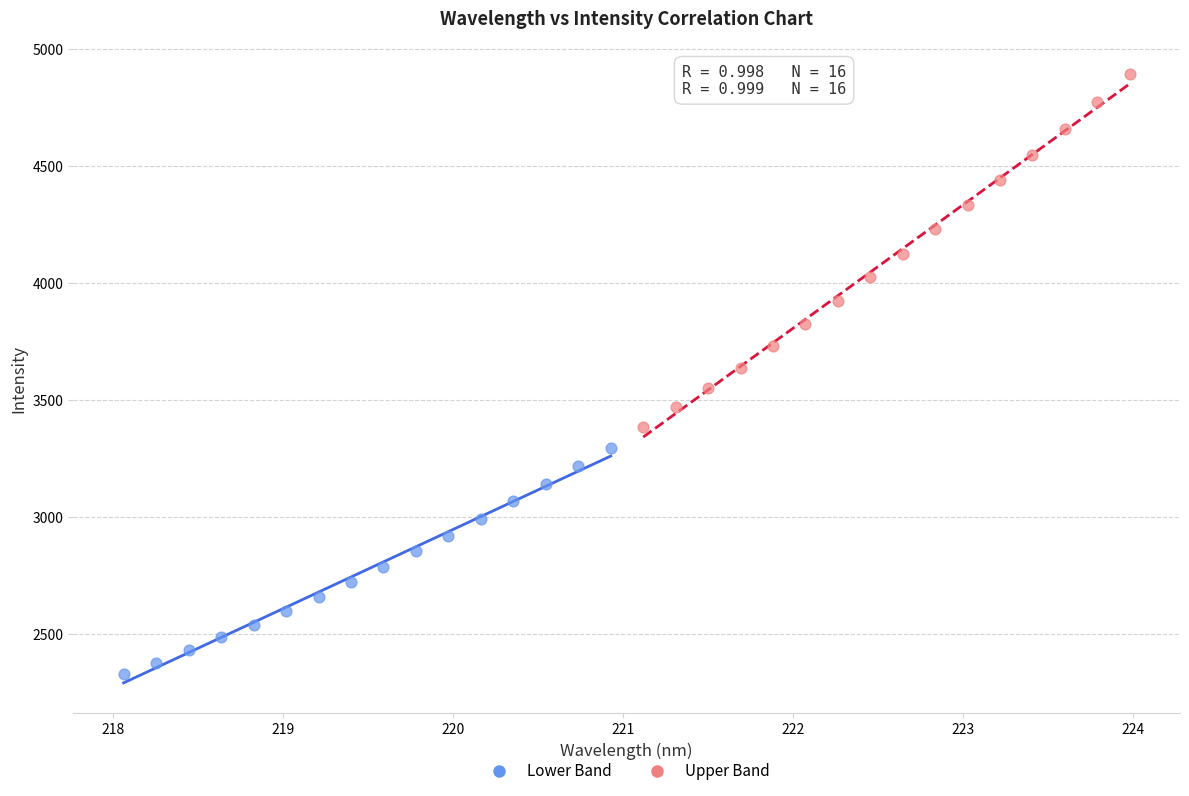

Which series has the widest spread of Y values?

Upper Band